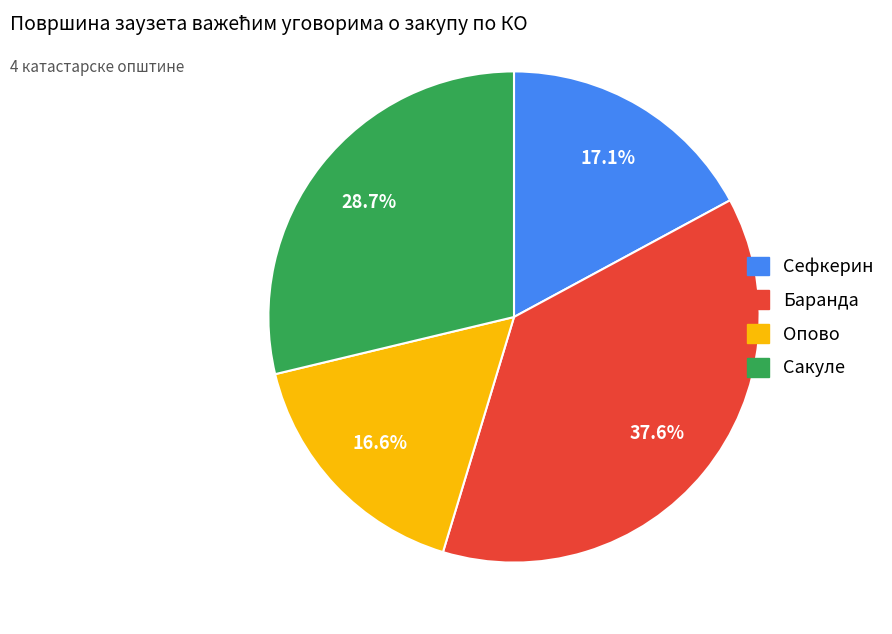

True or false: Опово accounts for 17% of the total.

True